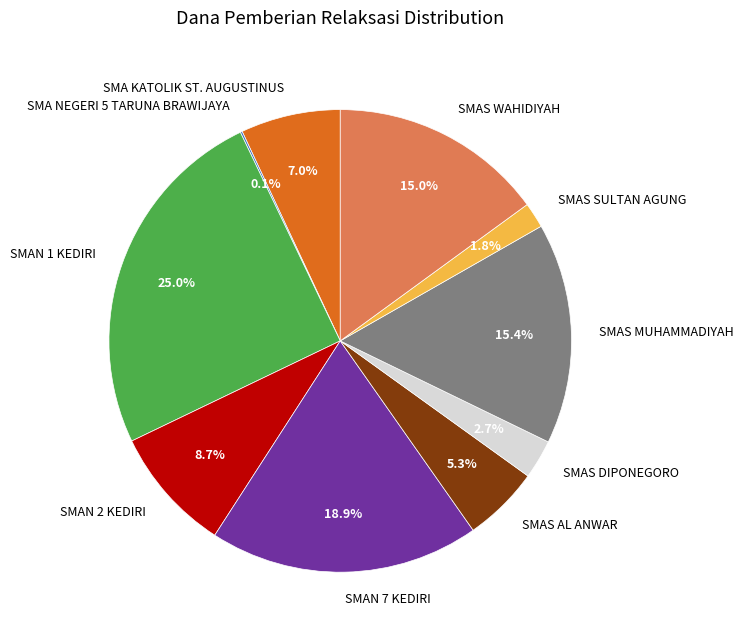

To the nearest percent, what portion does SMAN 7 KEDIRI represent?

19%